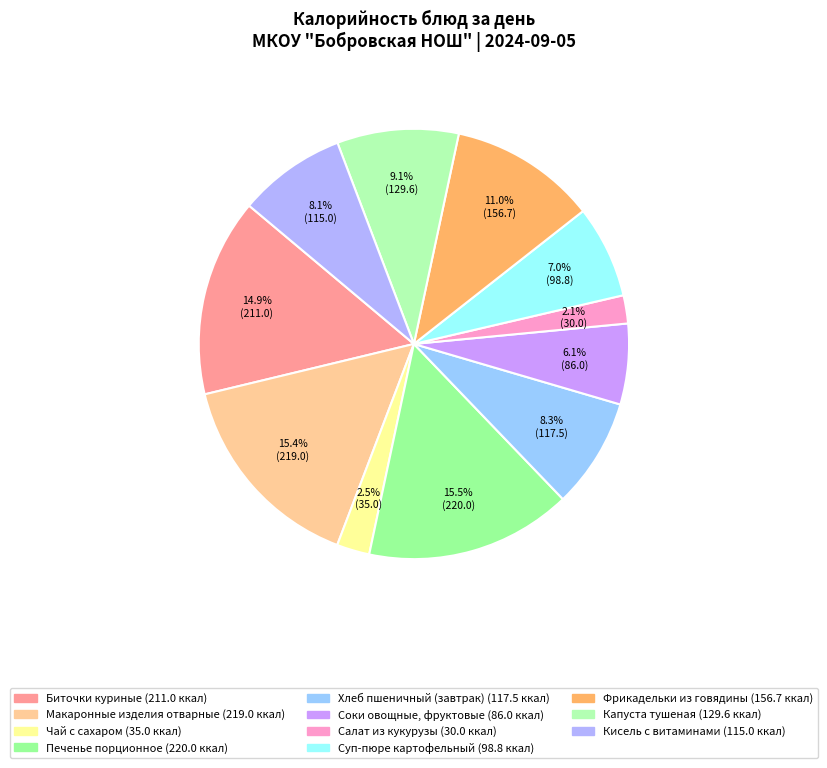

Is it true that Суп-пюре картофельный is 14% of the pie?

False